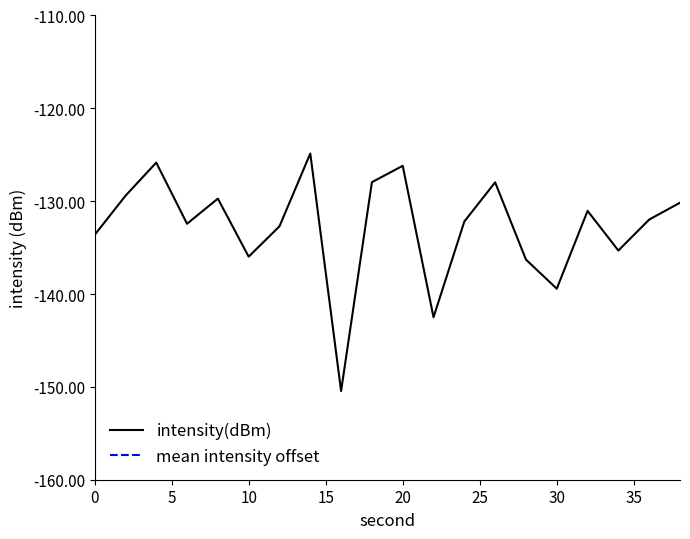

What is the value of the mean intensity offset point at the 17th from the left?

-102.8